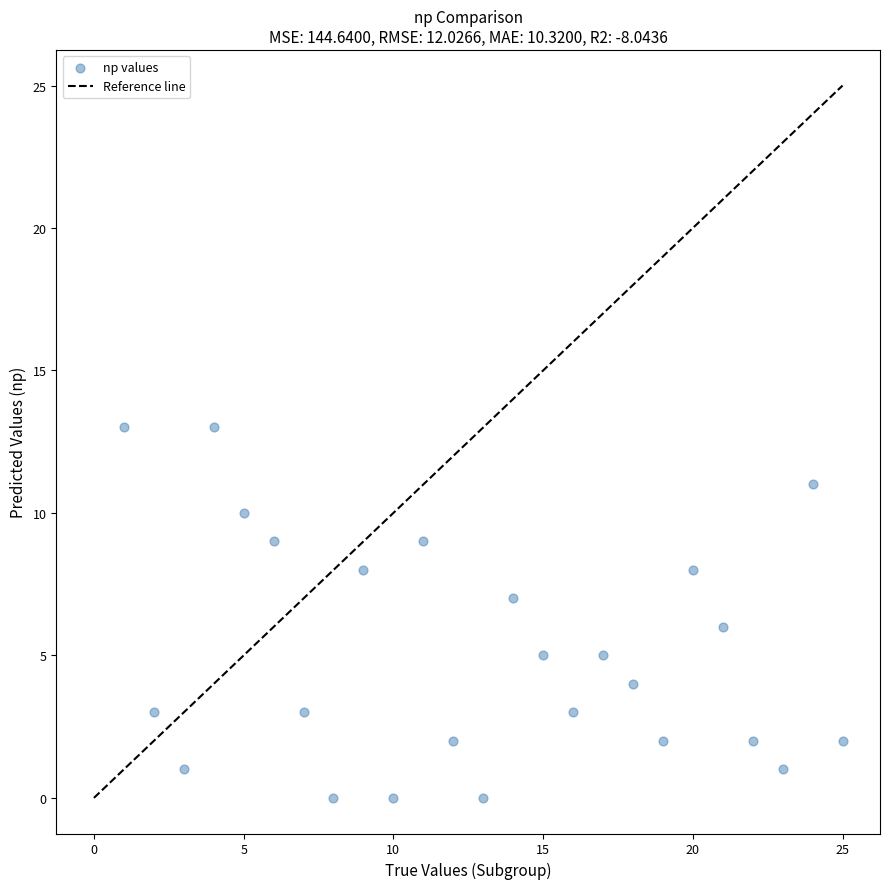

What is the range of Y values (max minus min)?

13